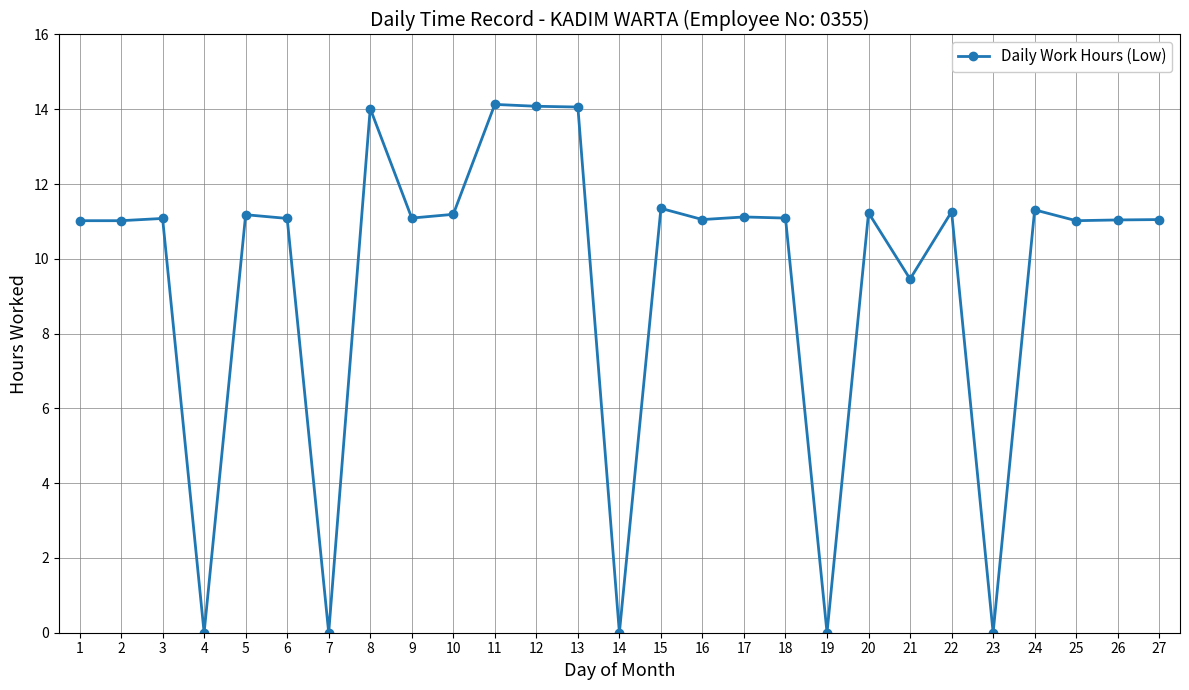

At which label is the value closest to 7?

21